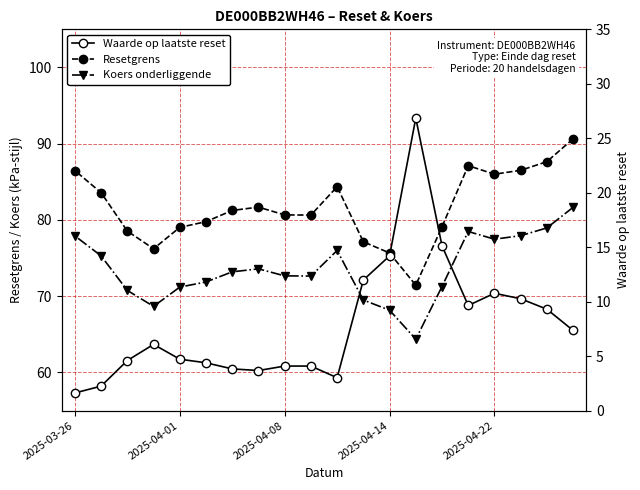

What is the total value across all series at 2025-04-01?

155.0